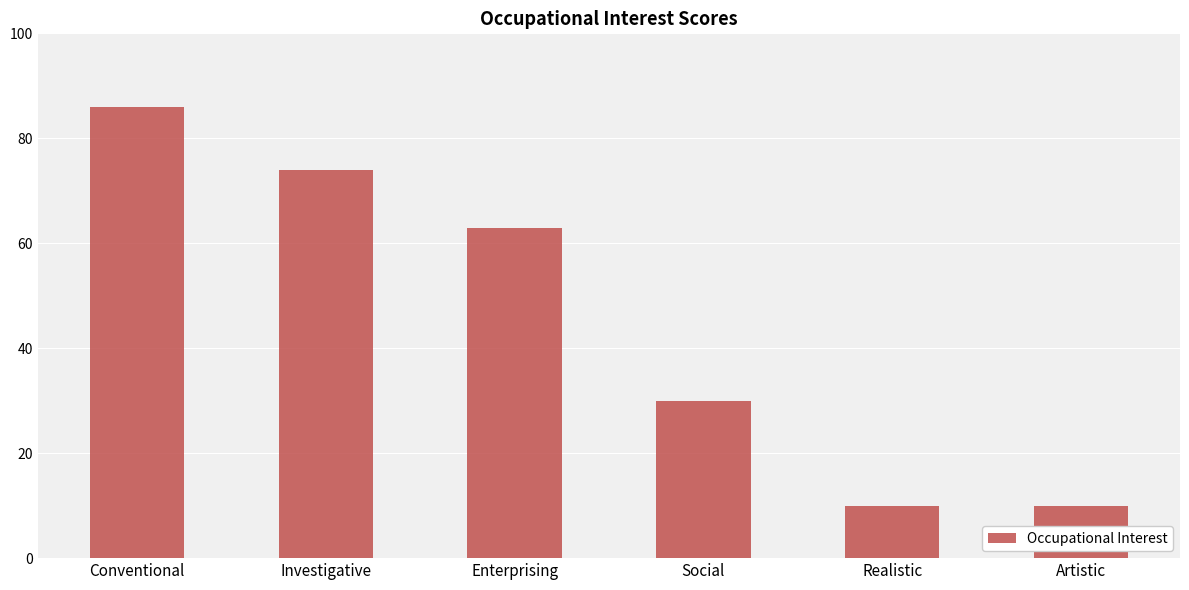

What is the label of the 6th bar from the left?

Artistic